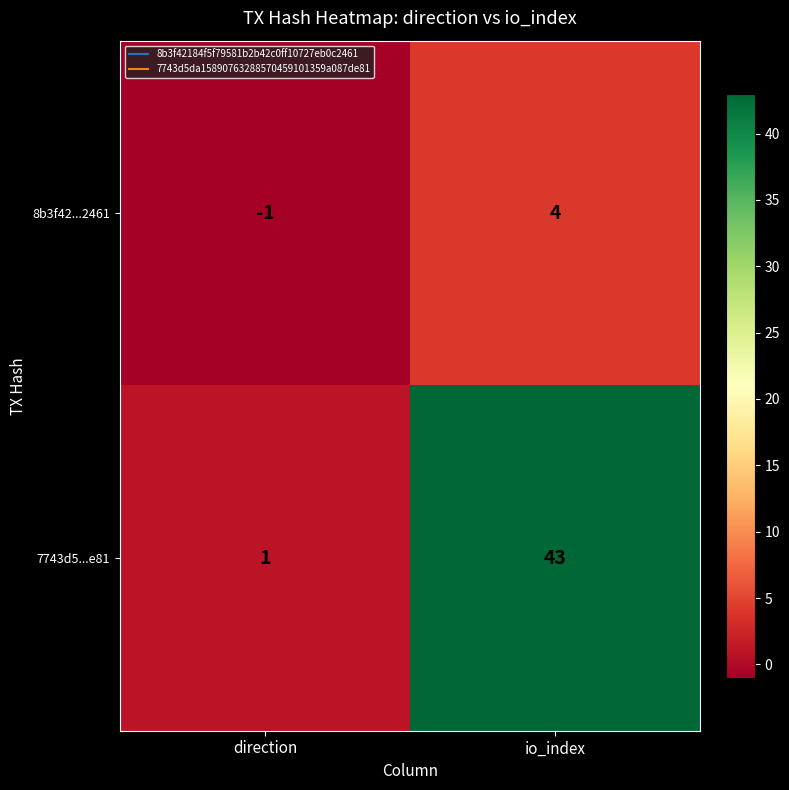

List the labels in order of 8b3f42...2461 value, smallest first.

direction, io_index